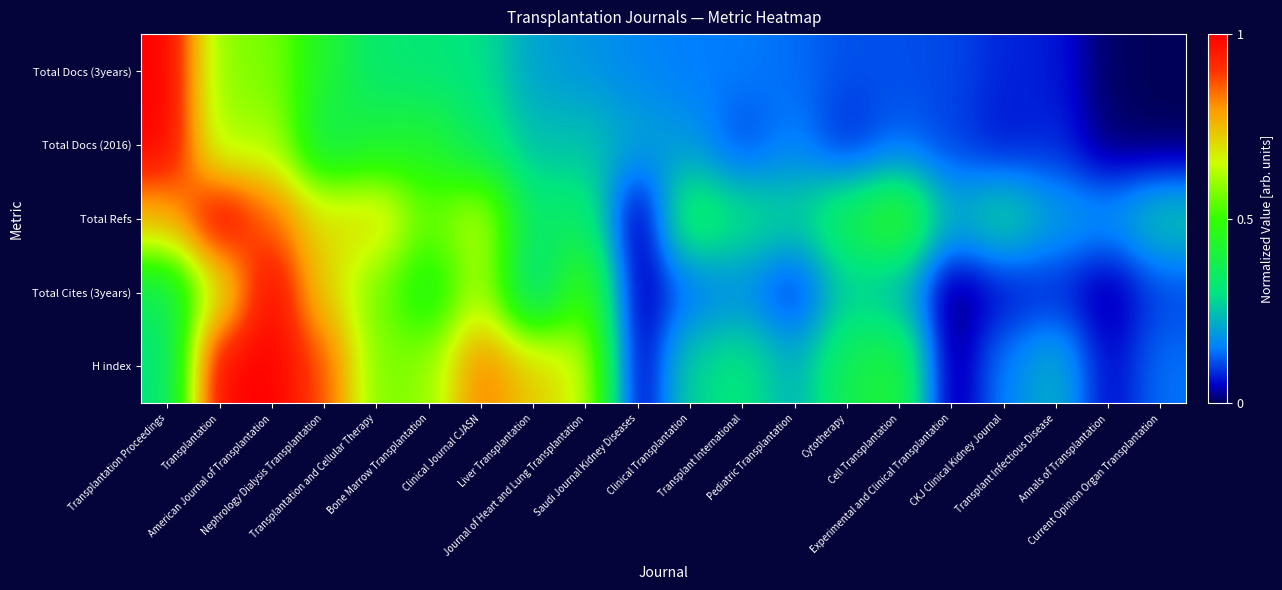

Which series has the largest total across all categories?

Total Refs